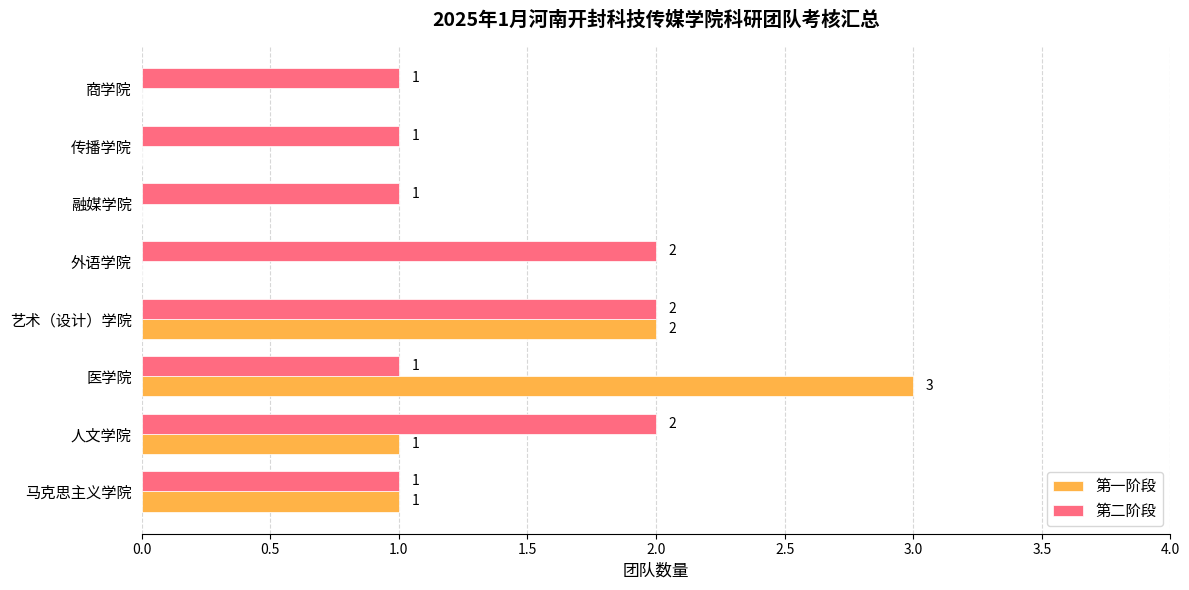

Count the number of categories in the chart.

8